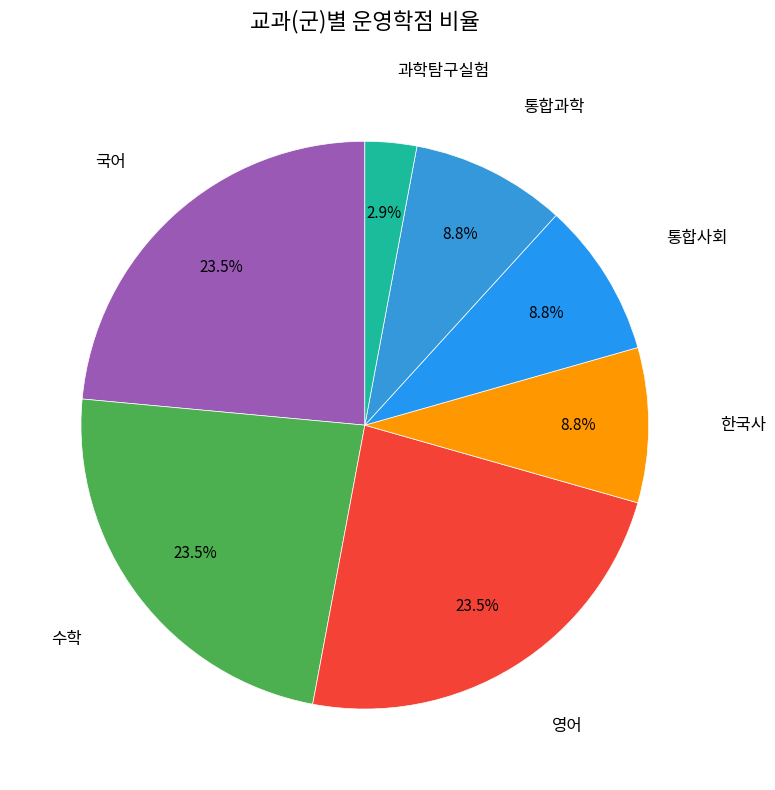

What is the smallest slice in the pie chart?

과학탐구실험